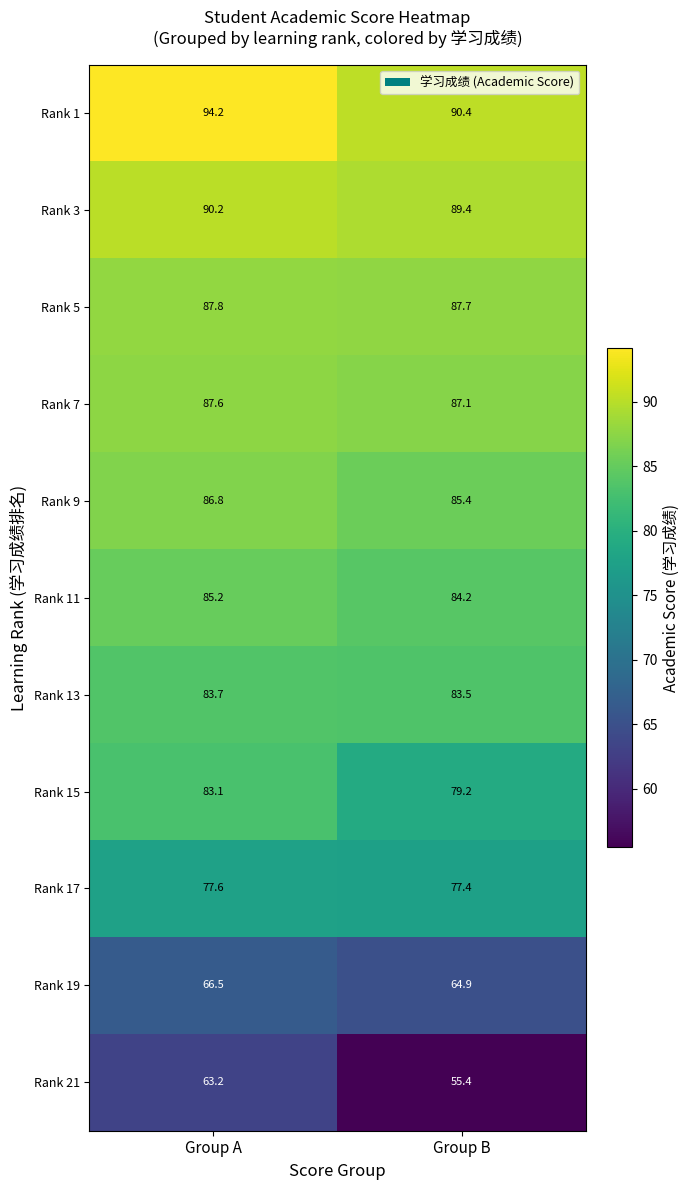

Count the number of data series in this chart.

11